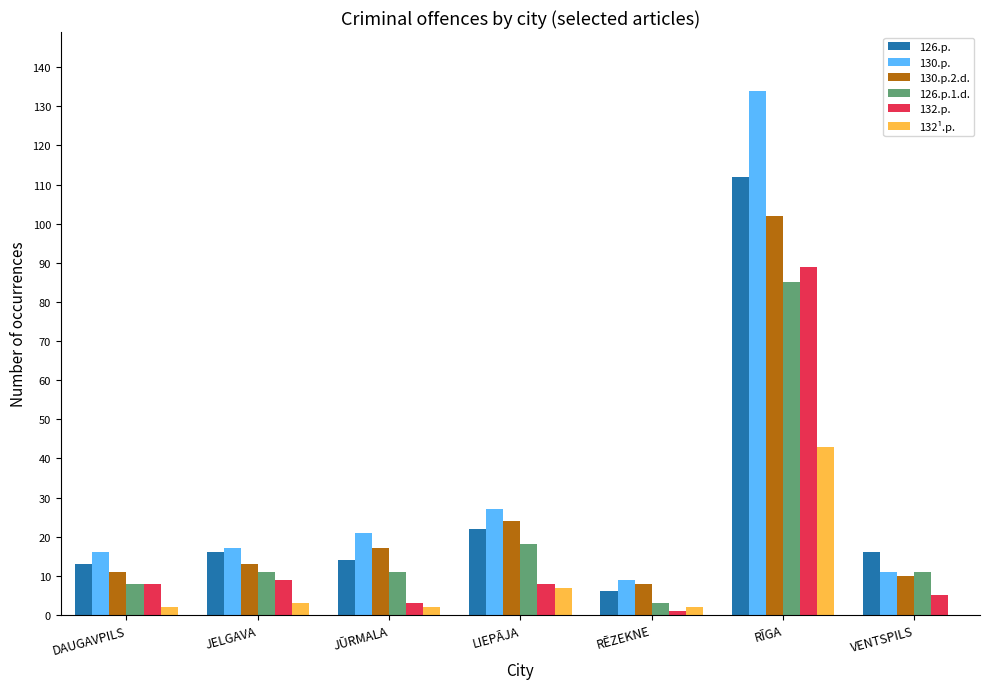

What is the total value across all series at LIEPĀJA?

106